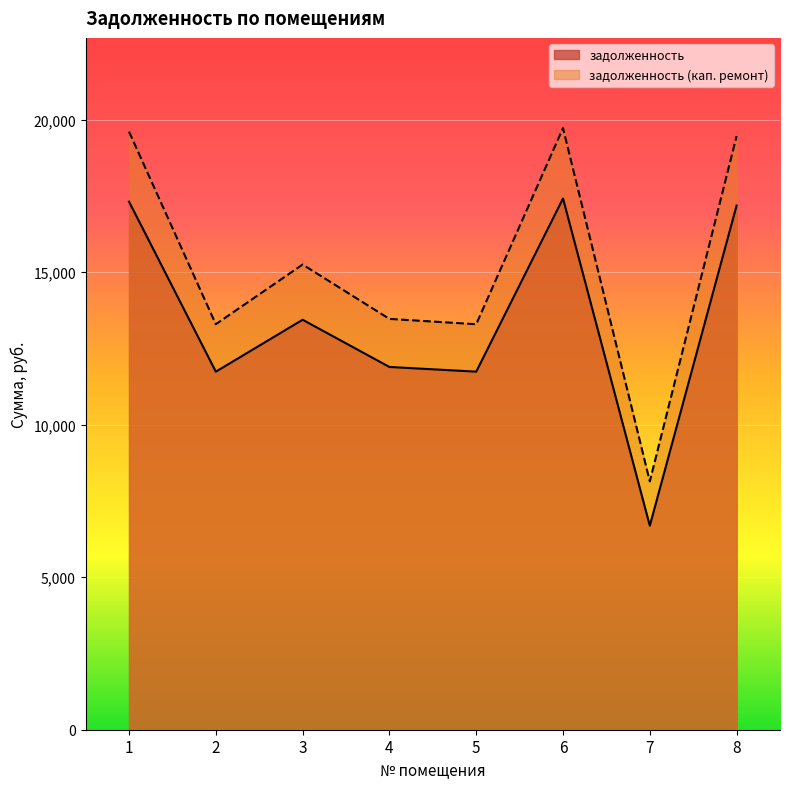

Which category has the highest value across all series?

6